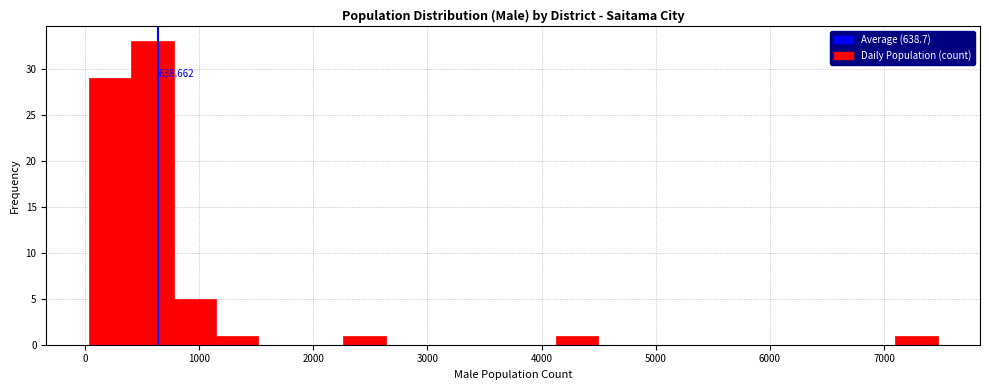

Read against the x-axis, roughly where is the centre of the tallest bar?

600